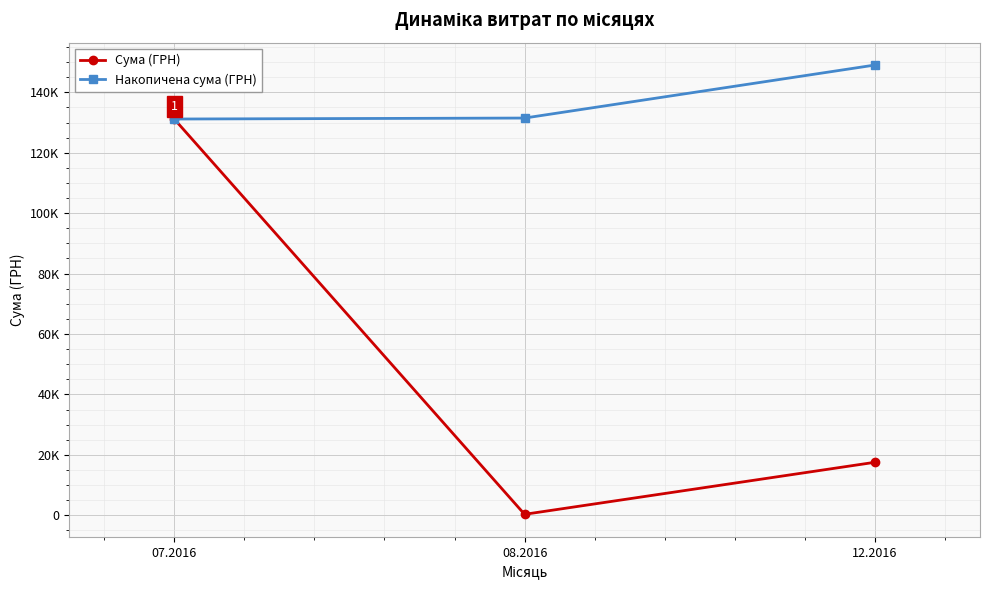

Rank the series by their average value, from lowest to highest.

Сума (ГРН), Накопичена сума (ГРН)